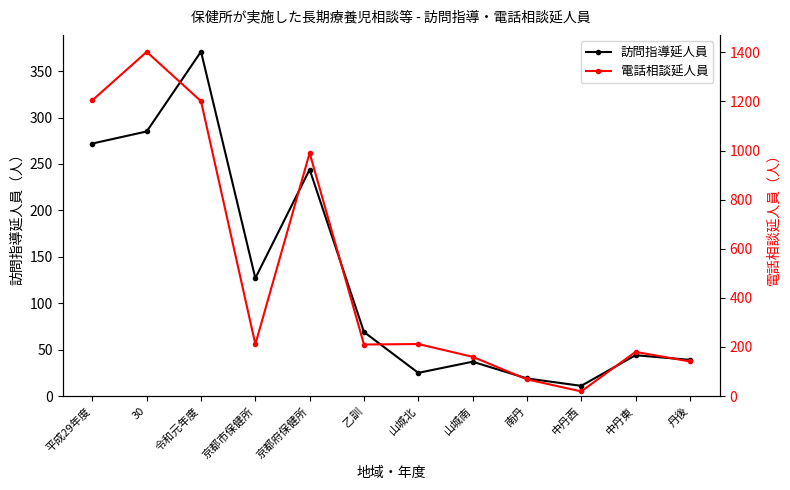

Which series changed the most between 京都市保健所 and 山城南?

訪問指導延人員